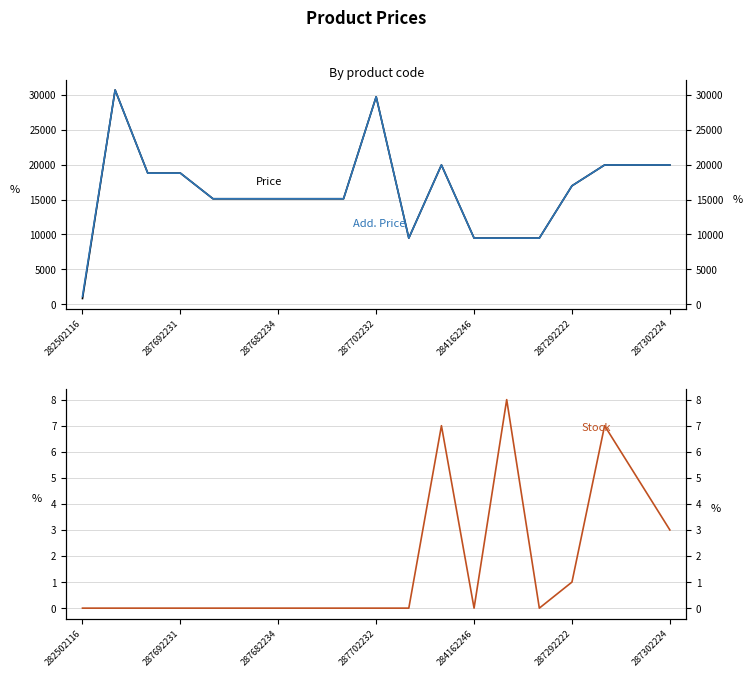

At which category does Price reach its first local valley?

10